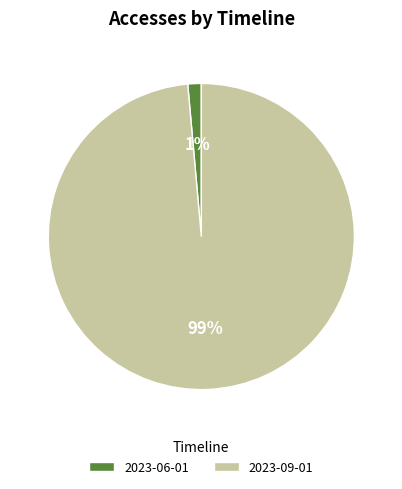

Which slice is the largest?

2023-09-01